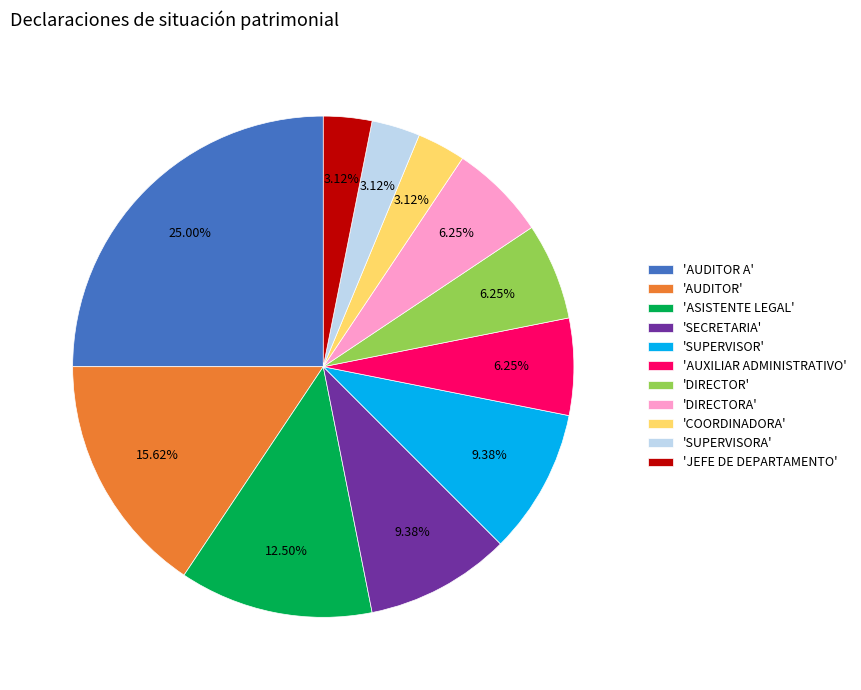

Which slice is the largest?

'AUDITOR A'